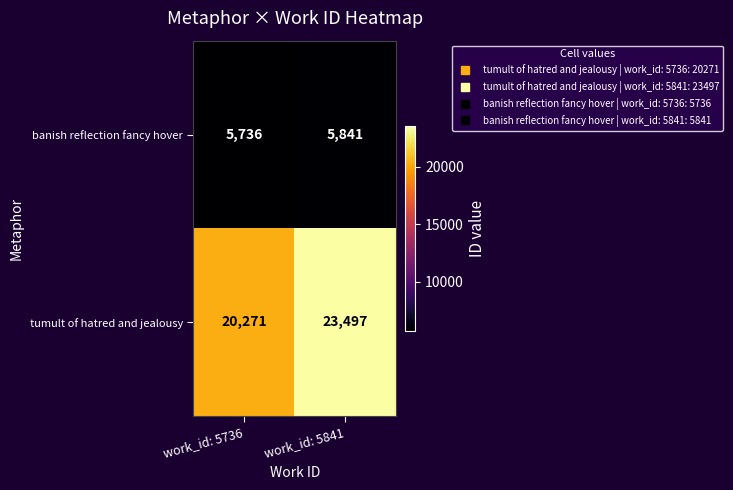

At which category is the sum across all series the highest?

work_id: 5841